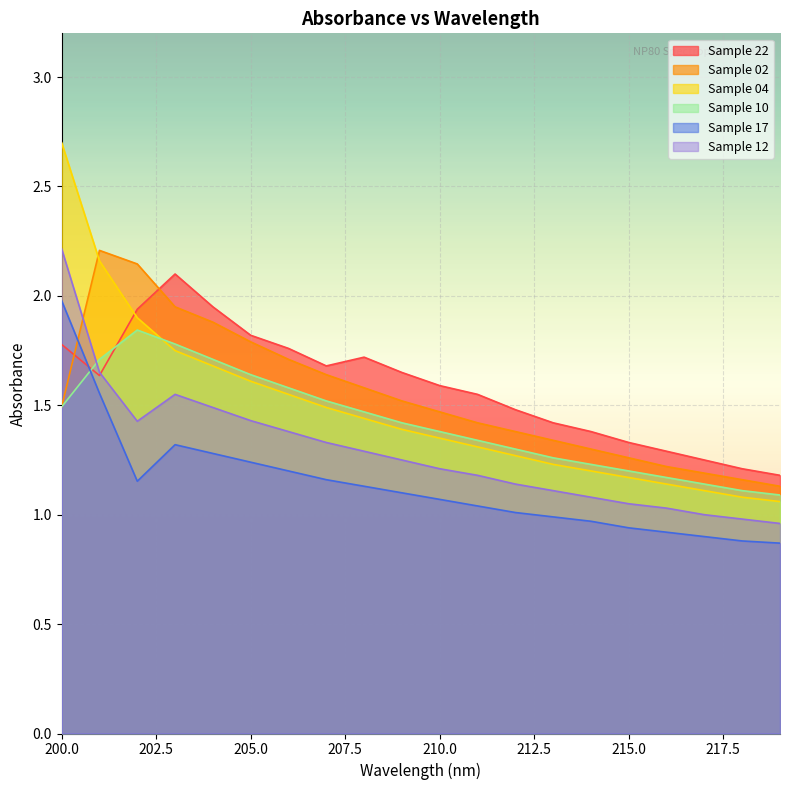

Reading left to right, list all the values displayed in this chart.

22: 200=1.8	201=1.6	202=1.9	203=2.1	204=1.9	205=1.8	206=1.8	207=1.7	208=1.7	209=1.6	210=1.6	211=1.6	212=1.5	213=1.4	214=1.4	215=1.3	216=1.3	217=1.2	218=1.2	219=1.2
02: 200=1.5	201=2.2	202=2.1	203=1.9	204=1.9	205=1.8	206=1.7	207=1.6	208=1.6	209=1.5	210=1.5	211=1.4	212=1.4	213=1.3	214=1.3	215=1.3	216=1.2	217=1.2	218=1.2	219=1.1
04: 200=2.7	201=2.2	202=1.9	203=1.8	204=1.7	205=1.6	206=1.6	207=1.5	208=1.4	209=1.4	210=1.4	211=1.3	212=1.3	213=1.2	214=1.2	215=1.2	216=1.1	217=1.1	218=1.1	219=1.1
10: 200=1.5	201=1.7	202=1.8	203=1.8	204=1.7	205=1.6	206=1.6	207=1.5	208=1.5	209=1.4	210=1.4	211=1.3	212=1.3	213=1.3	214=1.2	215=1.2	216=1.2	217=1.1	218=1.1	219=1.1
17: 200=2.0	201=1.6	202=1.2	203=1.3	204=1.3	205=1.2	206=1.2	207=1.2	208=1.1	209=1.1	210=1.1	211=1.0	212=1.0	213=1.0	214=1.0	215=0.9	216=0.9	217=0.9	218=0.9	219=0.9
12: 200=2.2	201=1.7	202=1.4	203=1.6	204=1.5	205=1.4	206=1.4	207=1.3	208=1.3	209=1.2	210=1.2	211=1.2	212=1.1	213=1.1	214=1.1	215=1.1	216=1.0	217=1.0	218=1.0	219=1.0